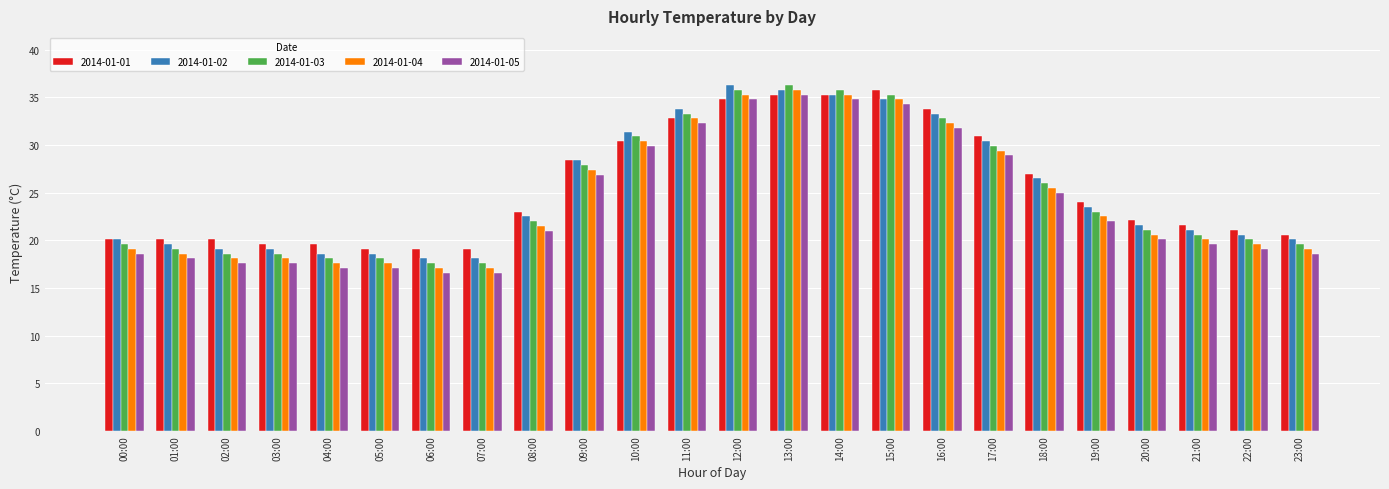

Count the number of categories in the chart.

24